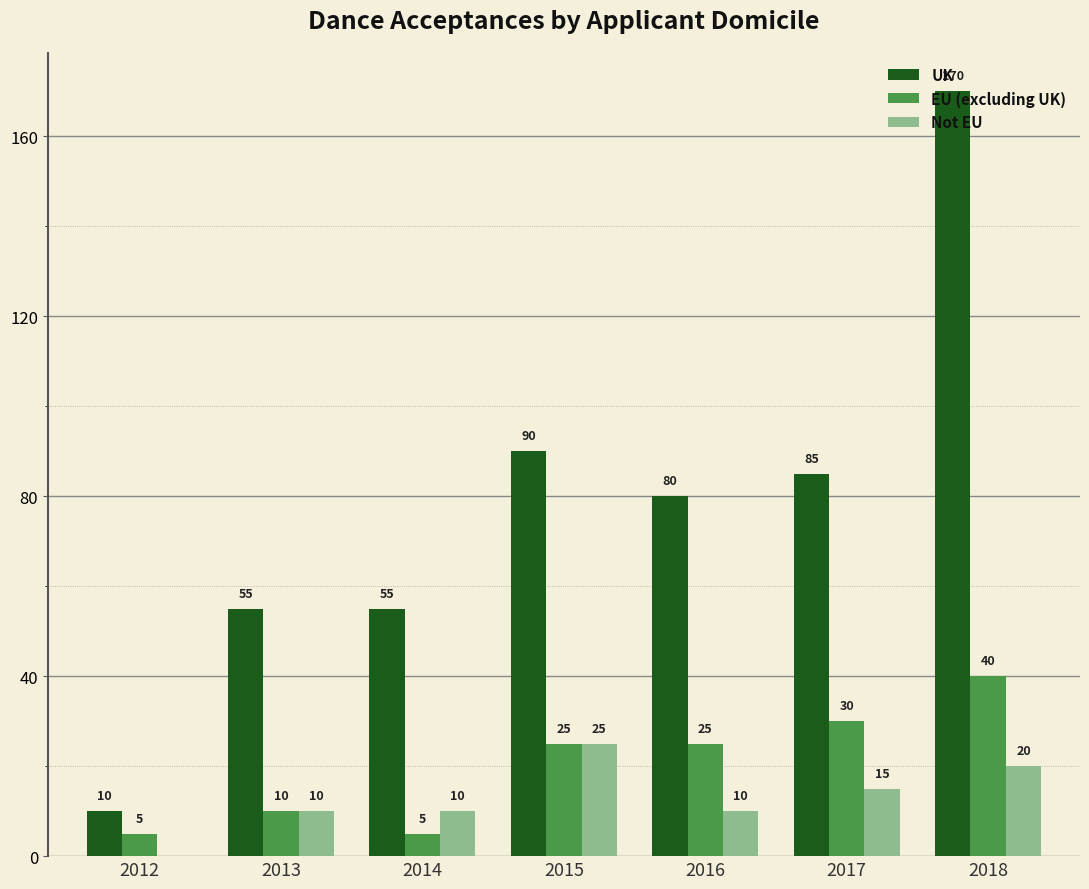

Which series has the largest total across all categories?

UK